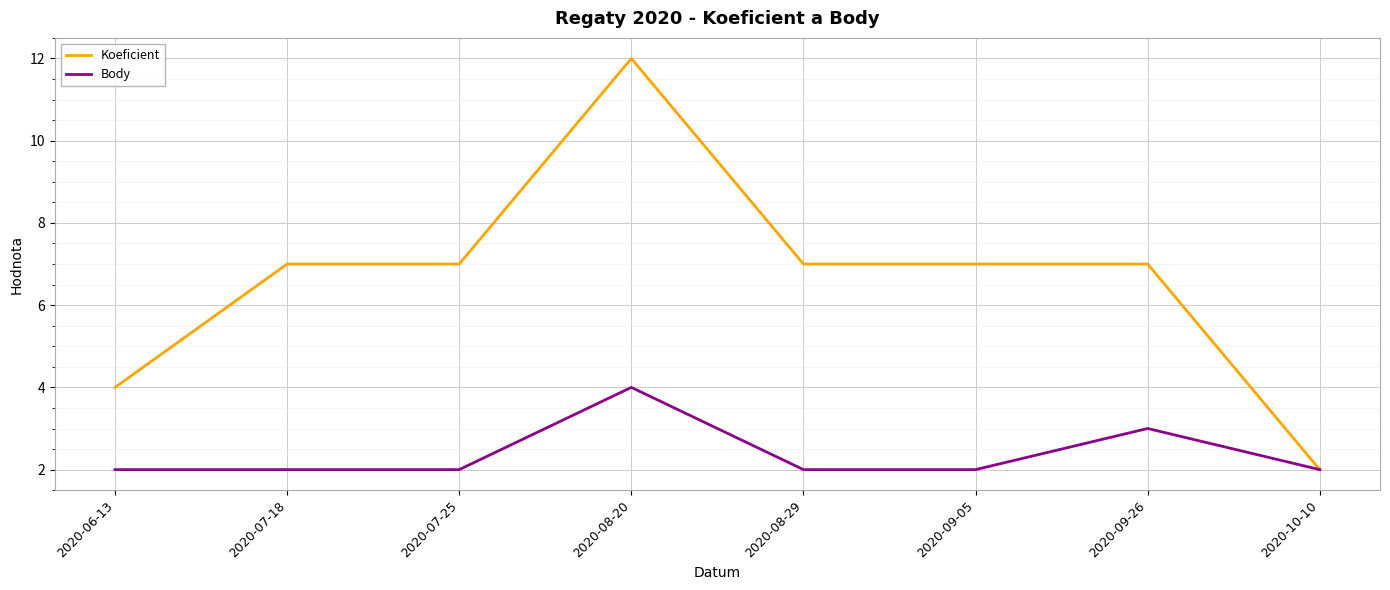

What position from the right is 2020-07-25?

6